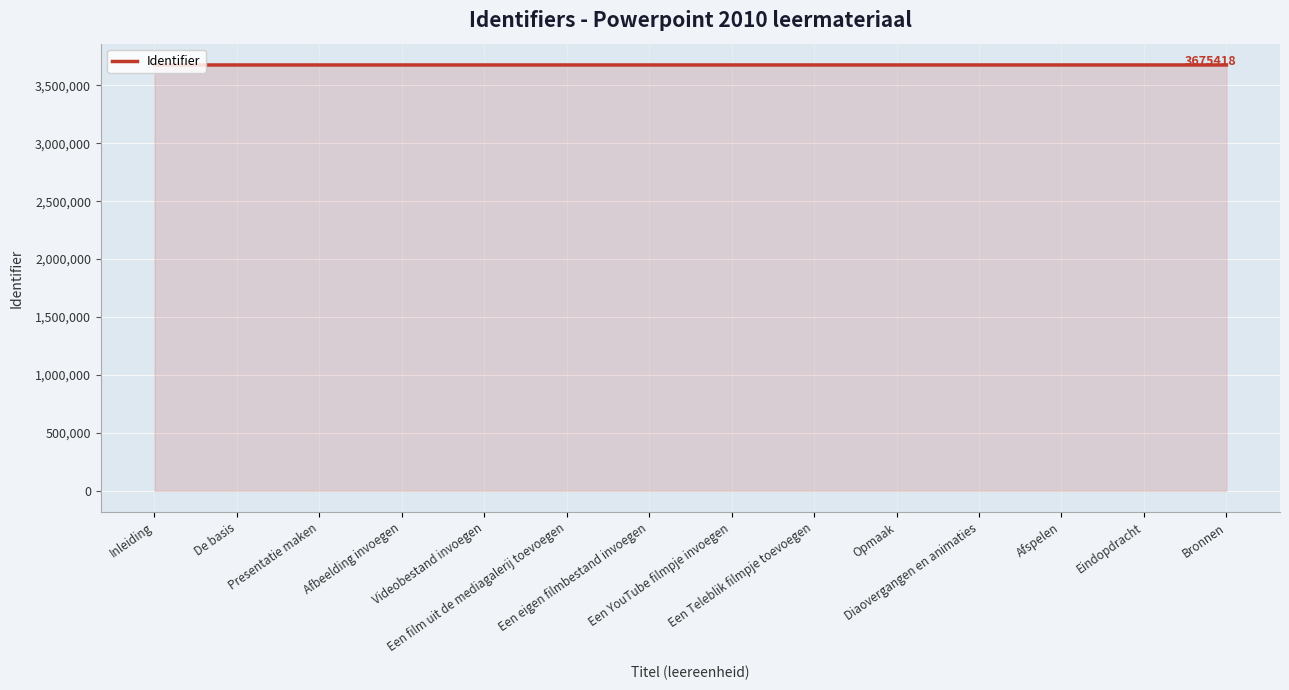

What is the greatest value displayed?

3675418